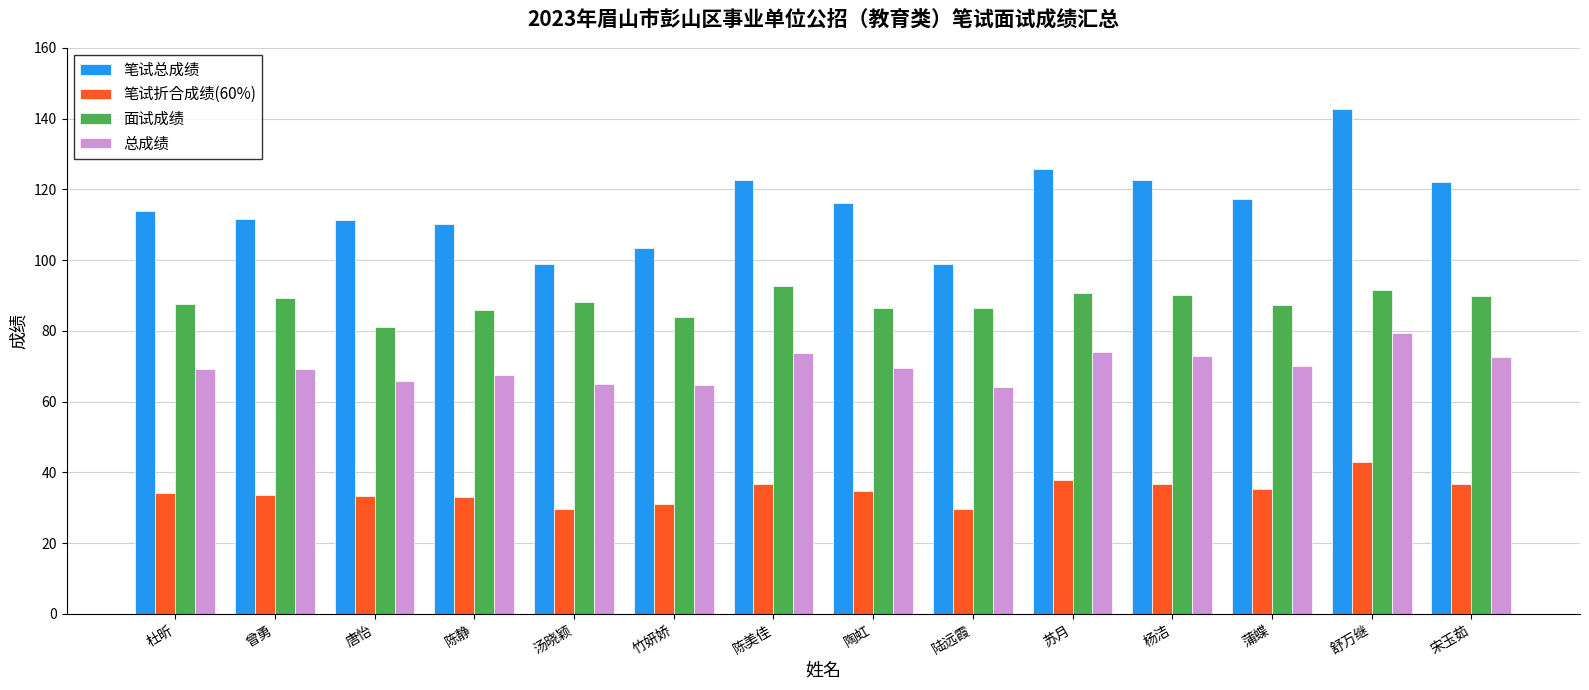

What is the approximate value of 总成绩 at 汤晓颖?

65.0